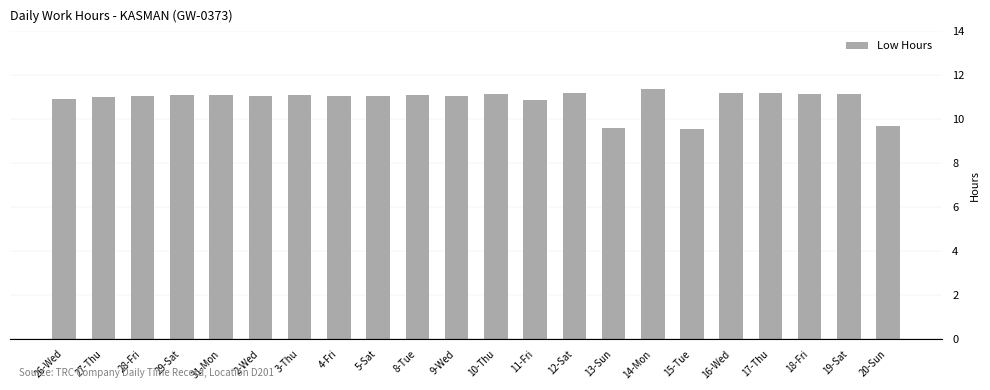

What is the change in value from 5-Sat to 15-Tue?

-1.5